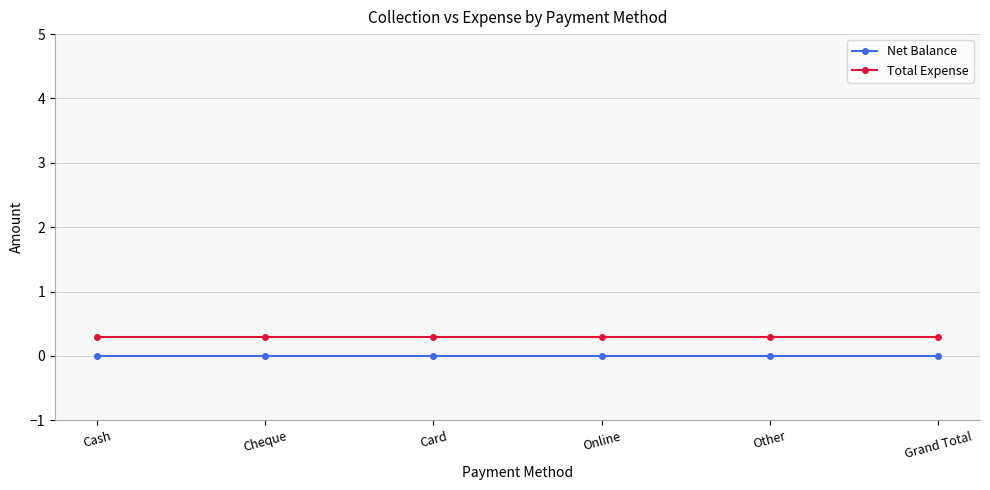

Is it true that Total Expense equals 0.3 at Online?

True